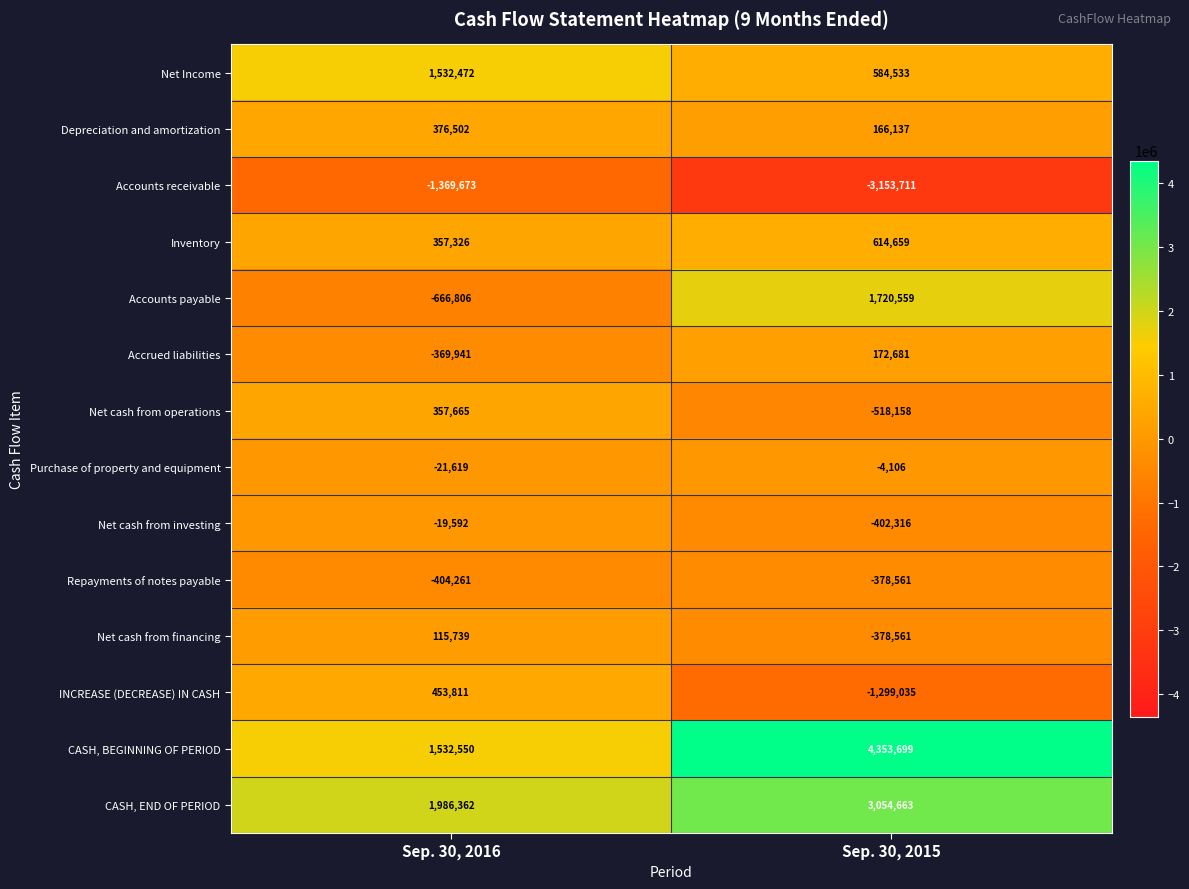

Which series changed the most between Sep. 30, 2016 and Sep. 30, 2015?

CASH, BEGINNING OF PERIOD